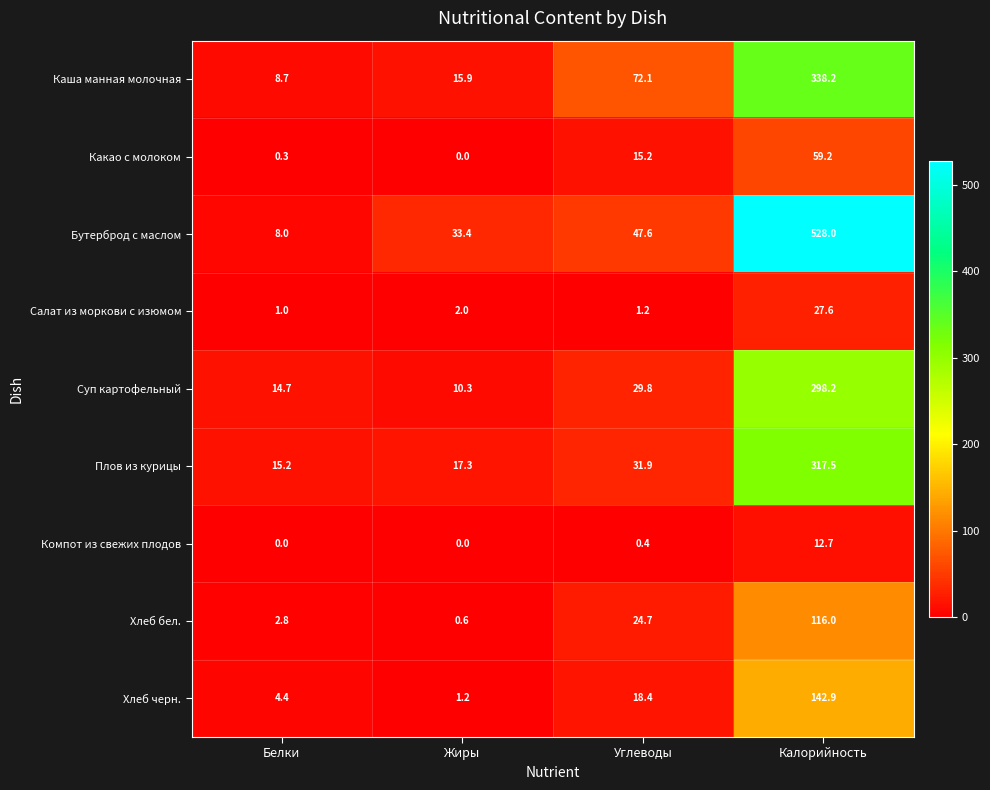

What is the difference between the Хлеб бел. values at Углеводы and Калорийность?

91.3